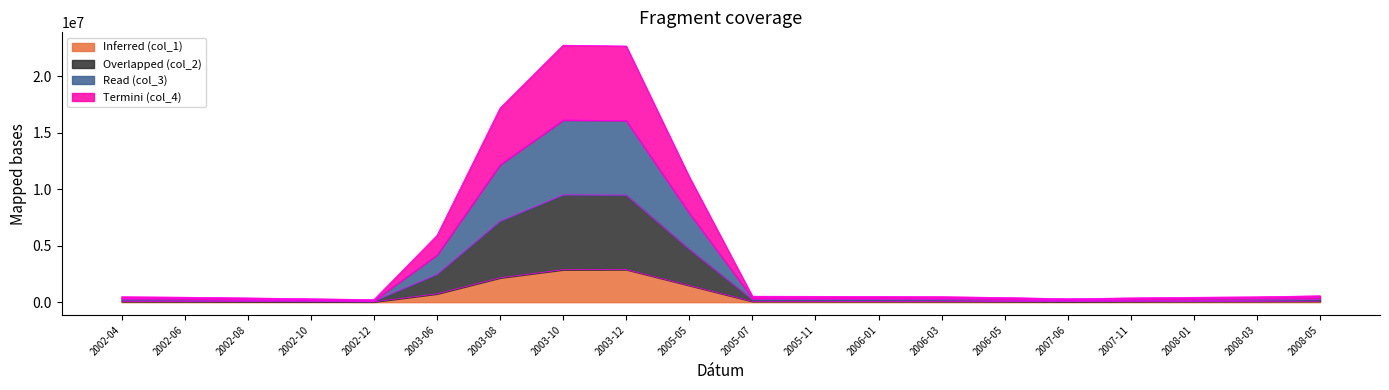

What are all the series names shown in the legend?

Inferred (col_1), Overlapped (col_2), Read (col_3), Termini (col_4)